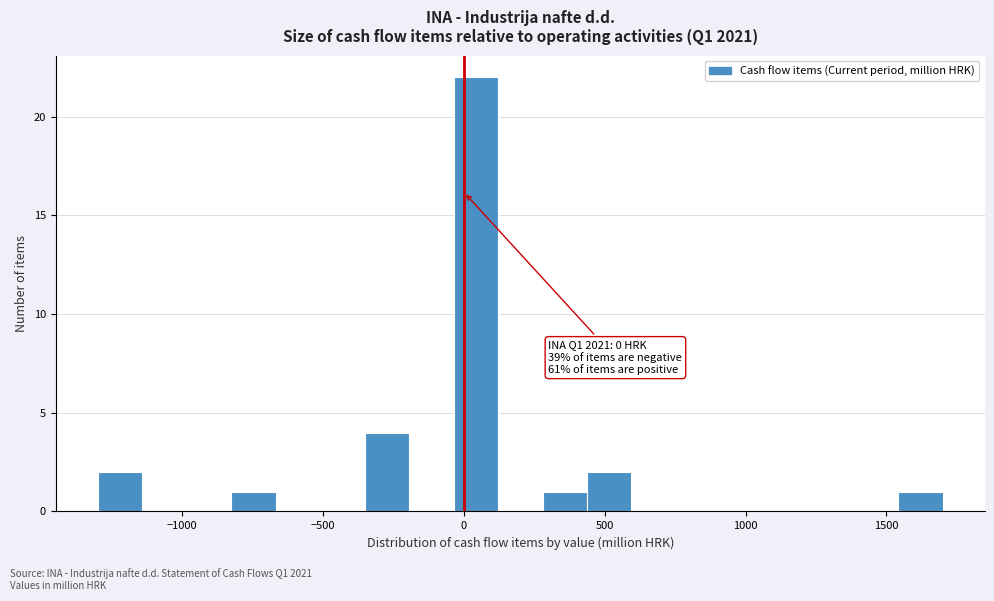

Read against the x-axis, roughly where is the centre of the tallest bar?

50